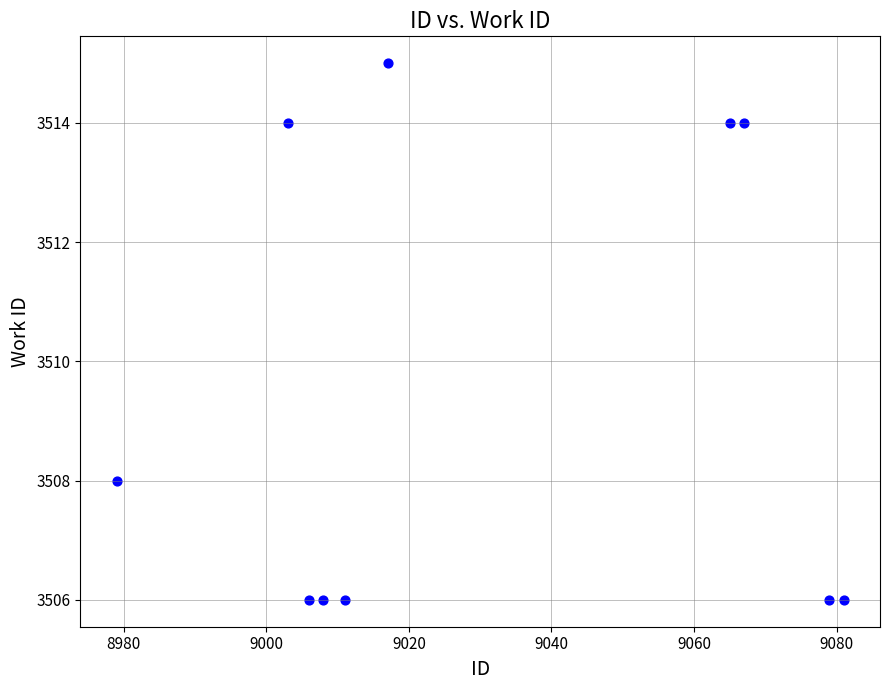

What Y value in the scatter plot is closest to 3510?

3508